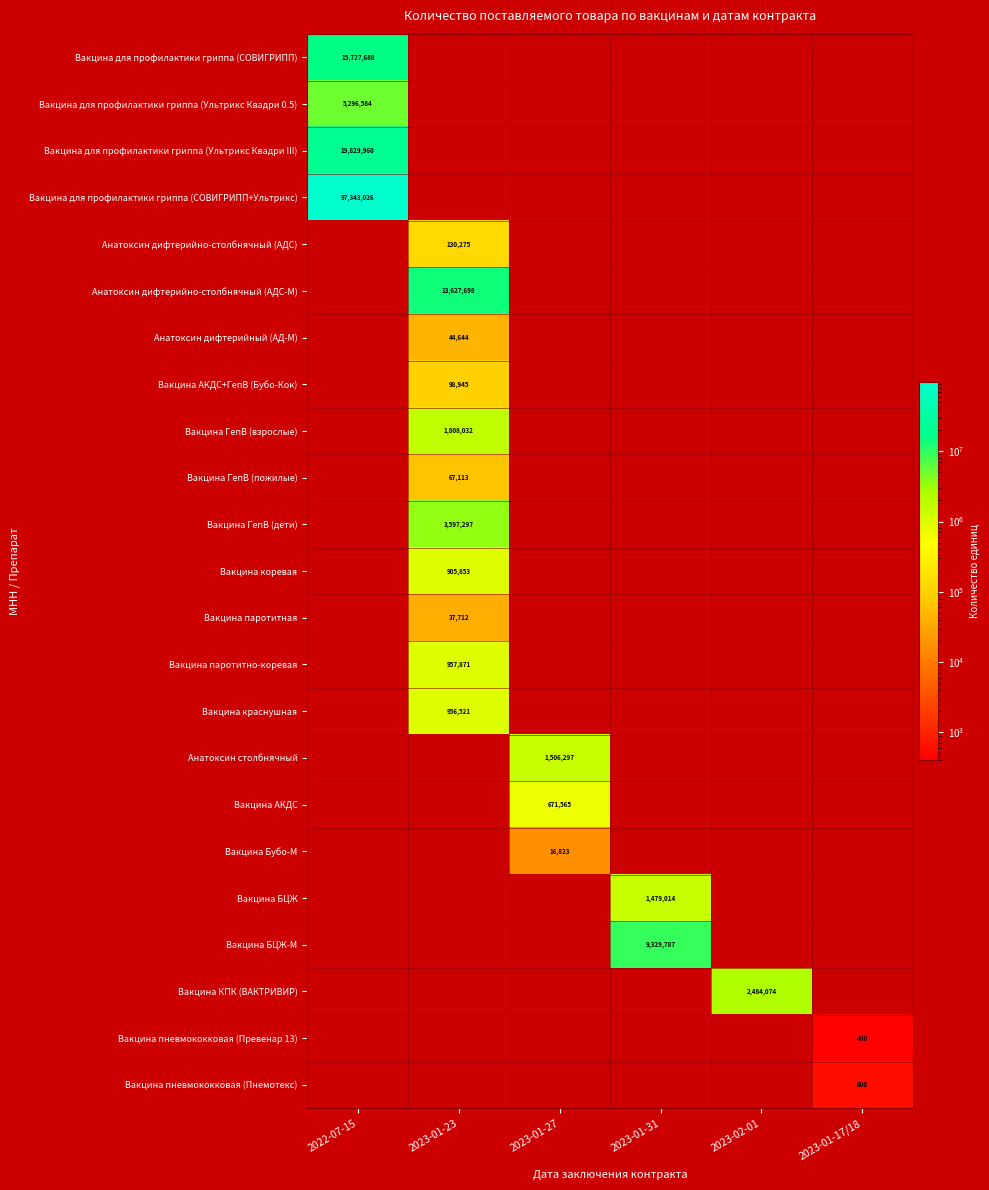

True or false: Вакцина для профилактики гриппа (Ультрикс Квадри 0.5) has a value of 5296584 at 2022-07-15.

True